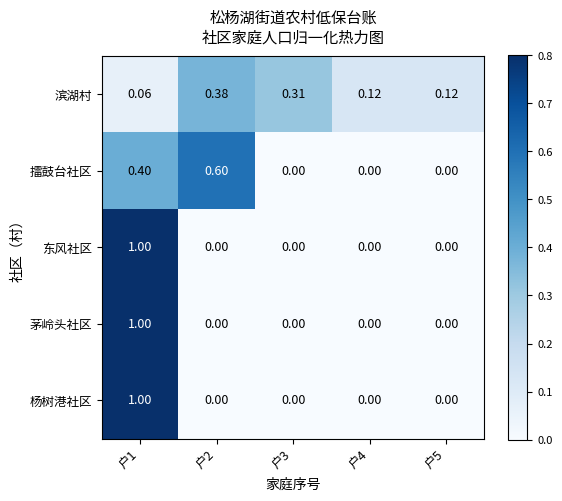

At how many categories does at least one series exceed 0?

5